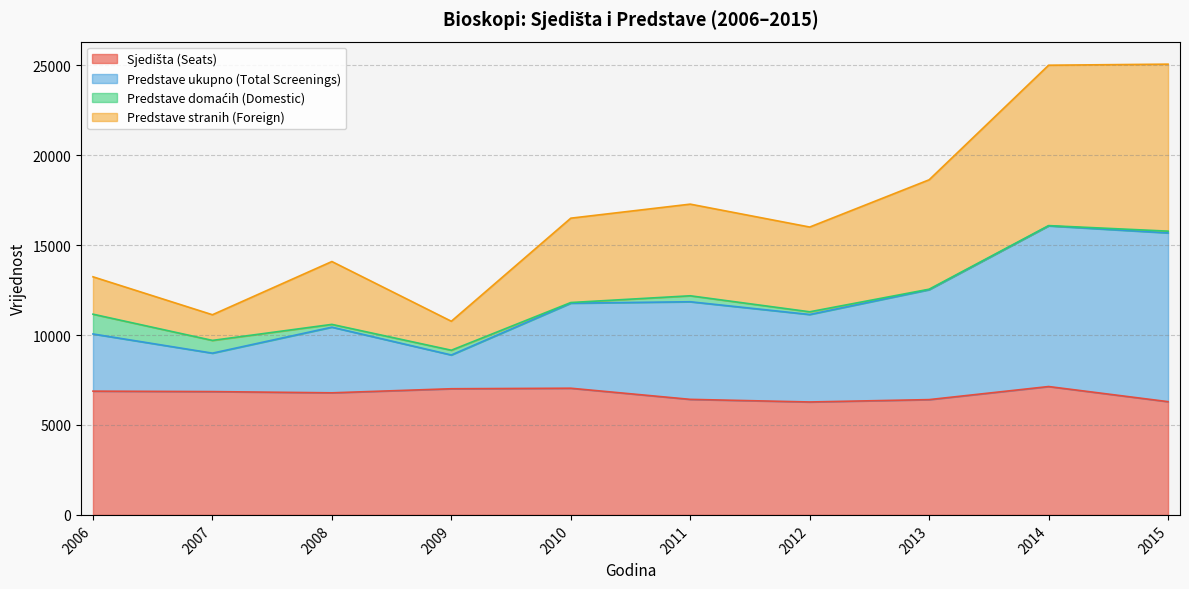

What is the value of the Sjedišta (Seats) point at the 6th from the left?

6423